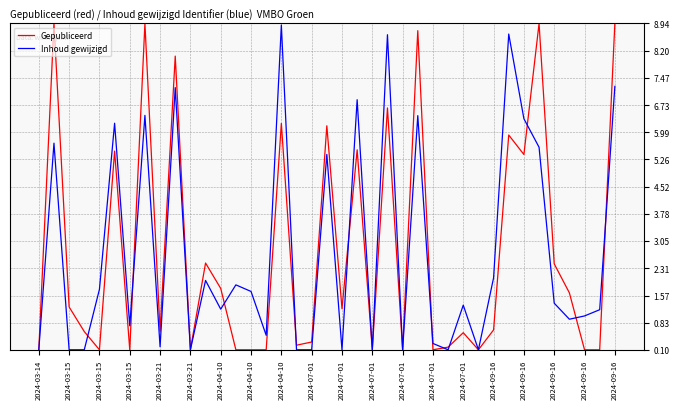

What are all the series names shown in the legend?

Gepubliceerd, Inhoud gewijzigd